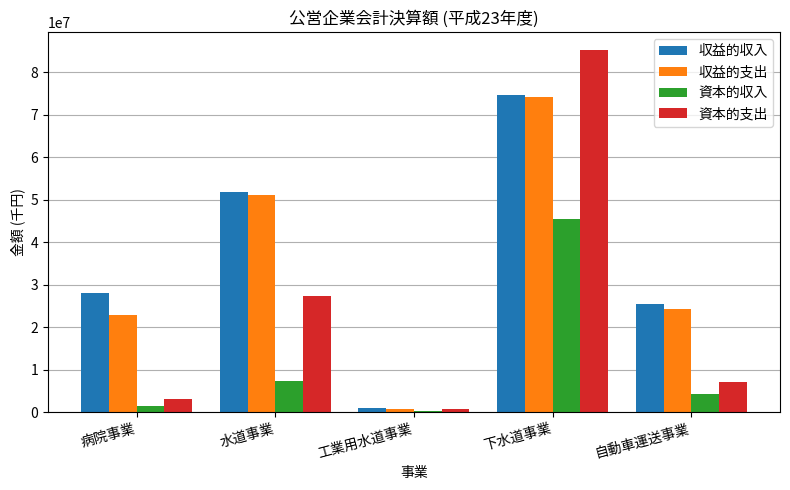

What is the greatest value displayed?

85297983